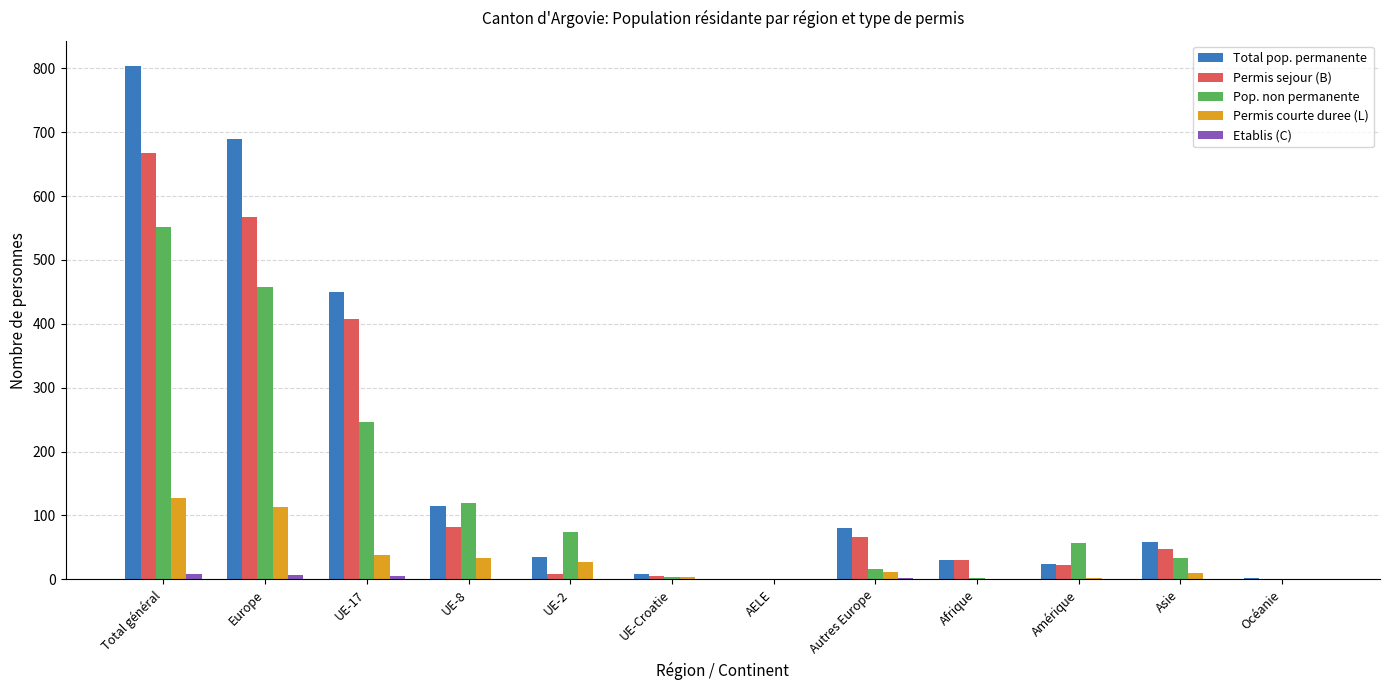

Which series has the widest spread of values?

Total pop. permanente